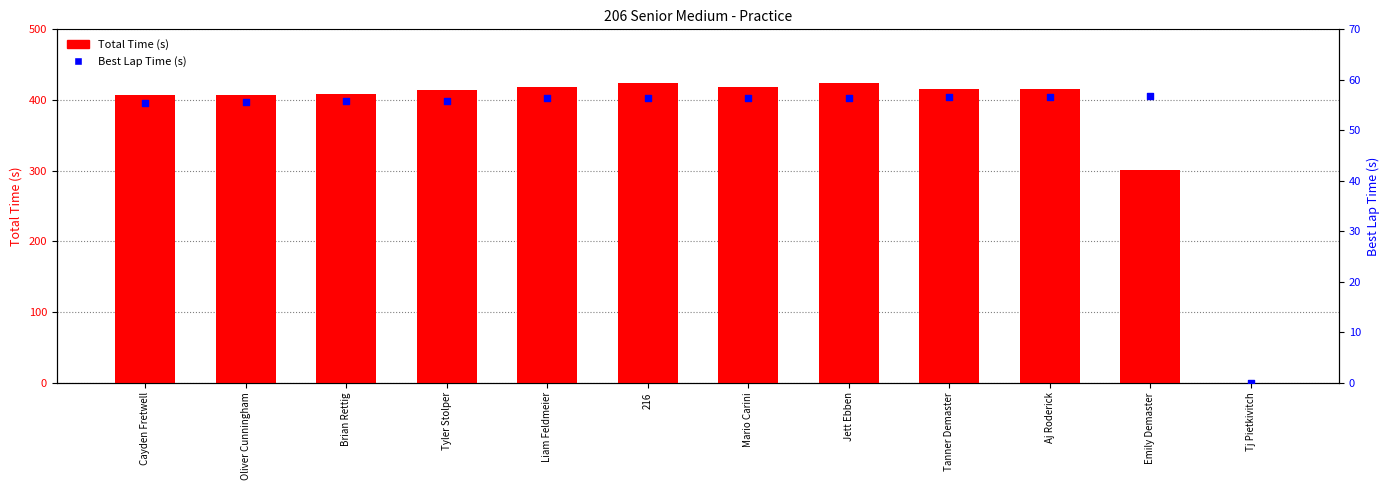

What are all the series names shown in the legend?

Total Time (s), Best Lap Time (s)